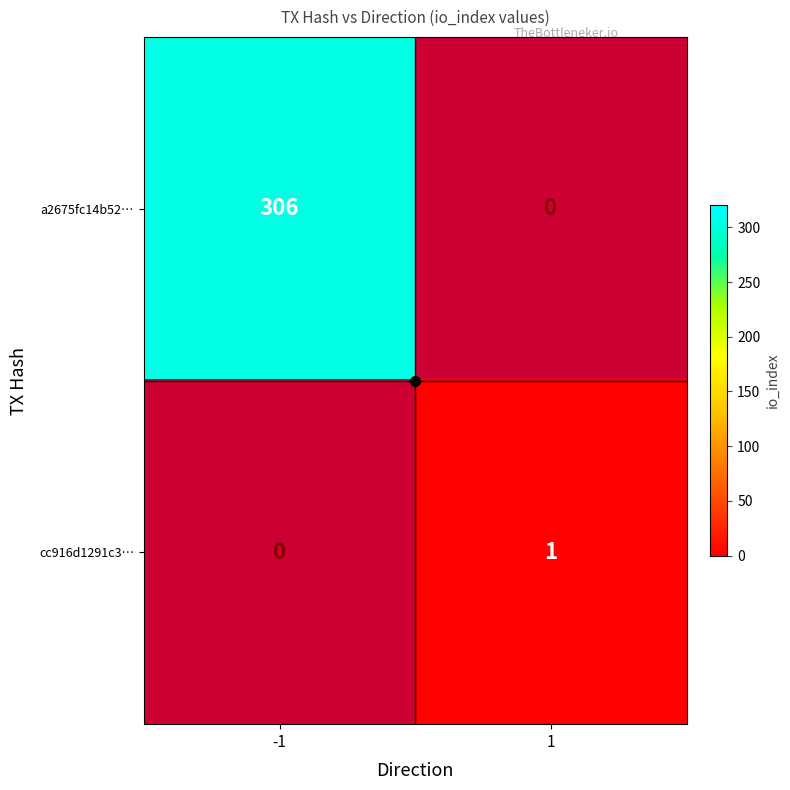

The value of cc916d1291c3… at 1 is 1. True or false?

True